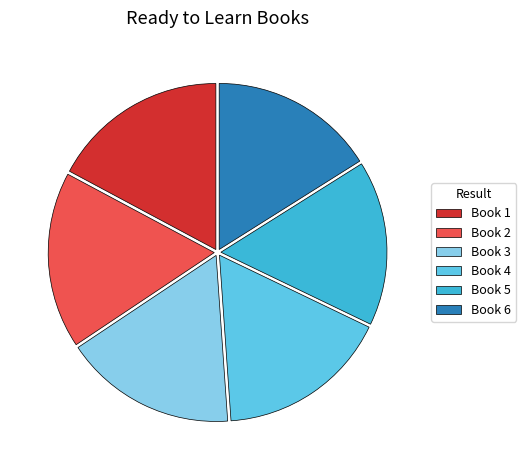

Is it true that Book 5 is 2% of the pie?

False